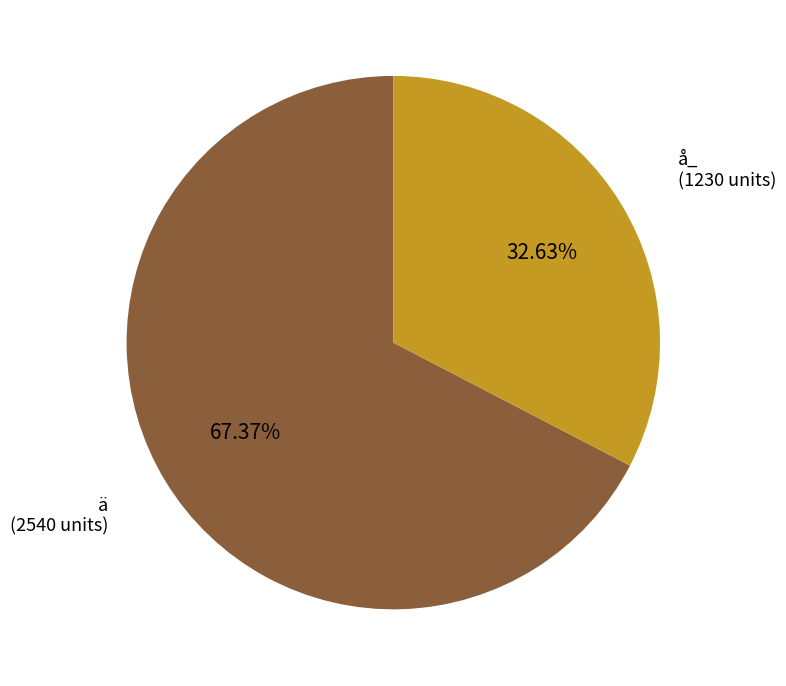

Is ä the majority of the pie?

Yes